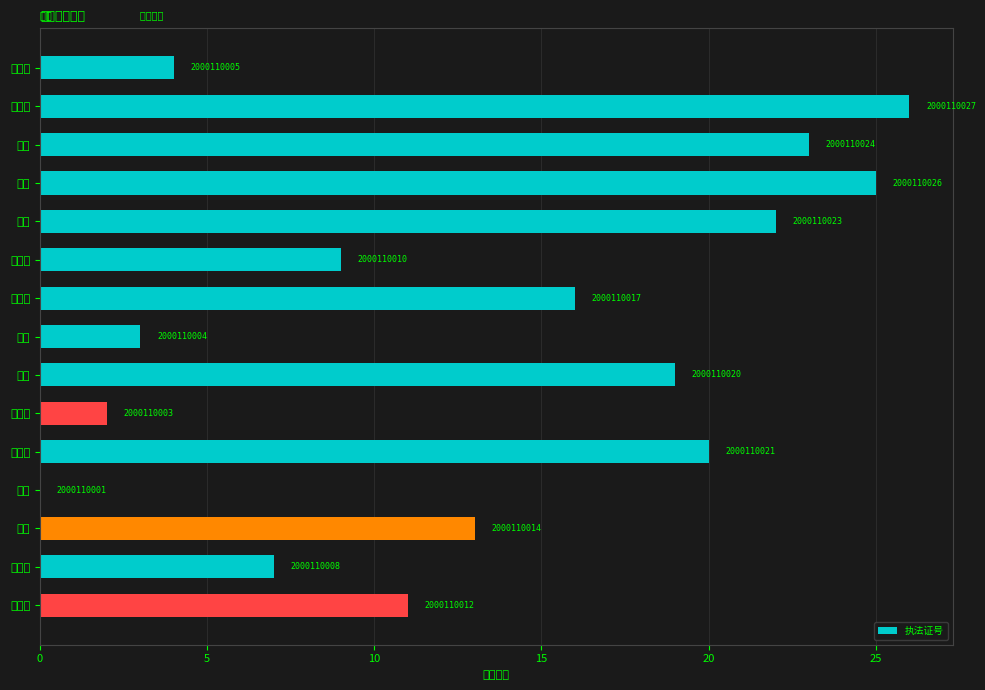

Are the bars horizontal?

Yes